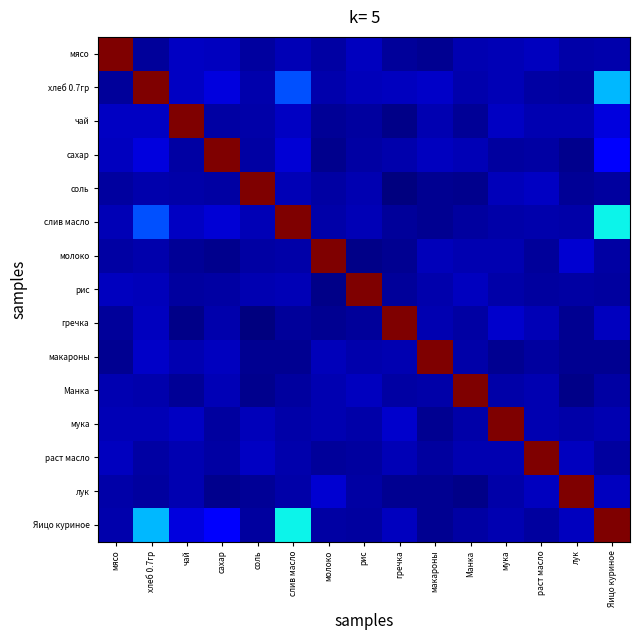

Which has a higher value, лук or Манка?

Манка